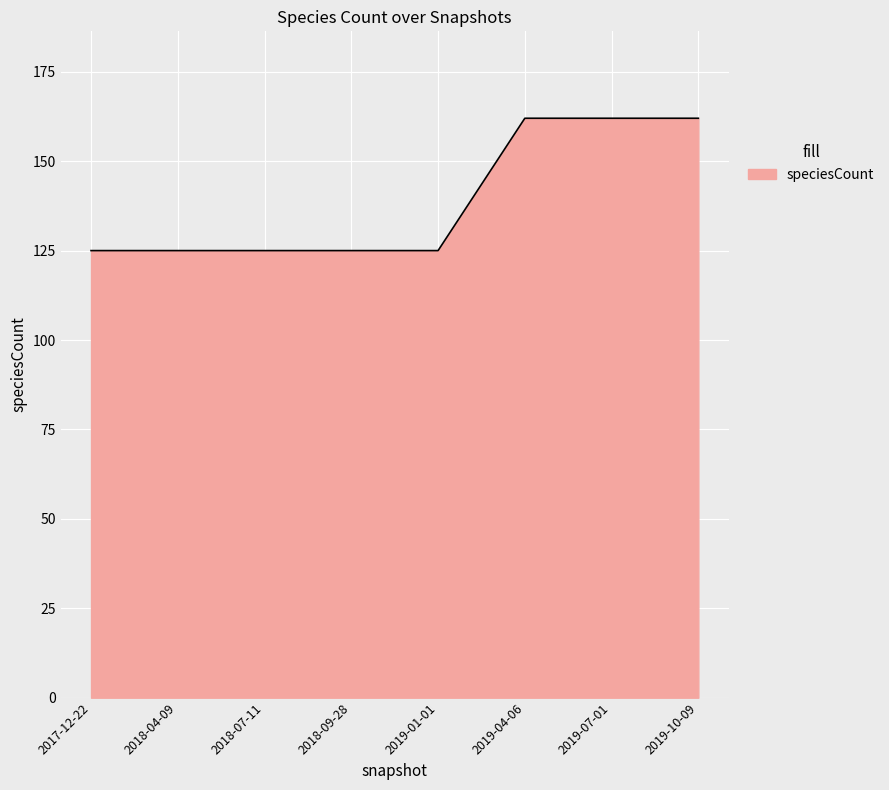

What position from the right is 2019-01-01?

4